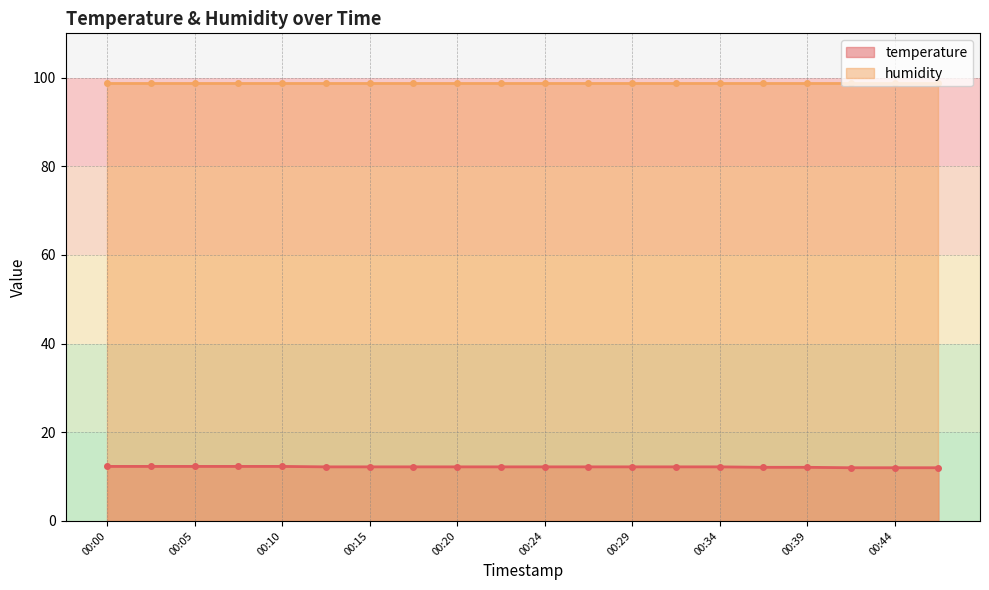

True or false: the data shows 6.8 at 00:34.

False